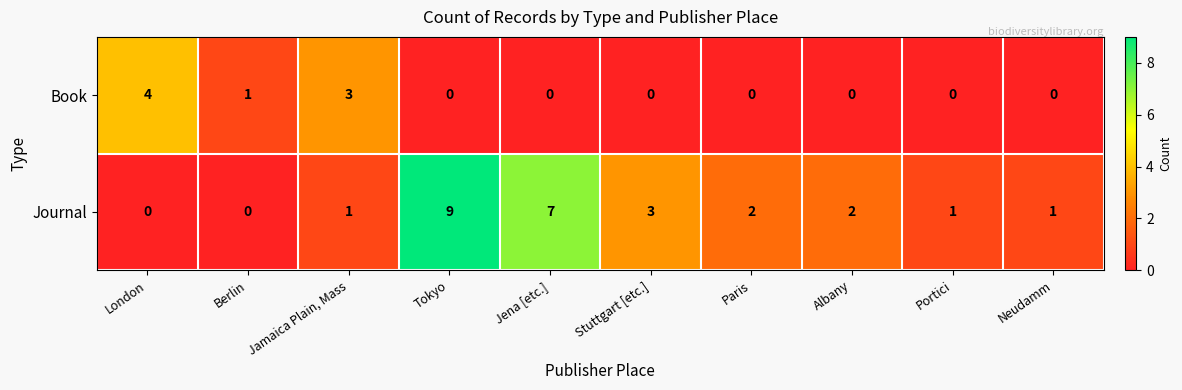

The value of Journal at Jamaica Plain, Mass is 1. True or false?

True